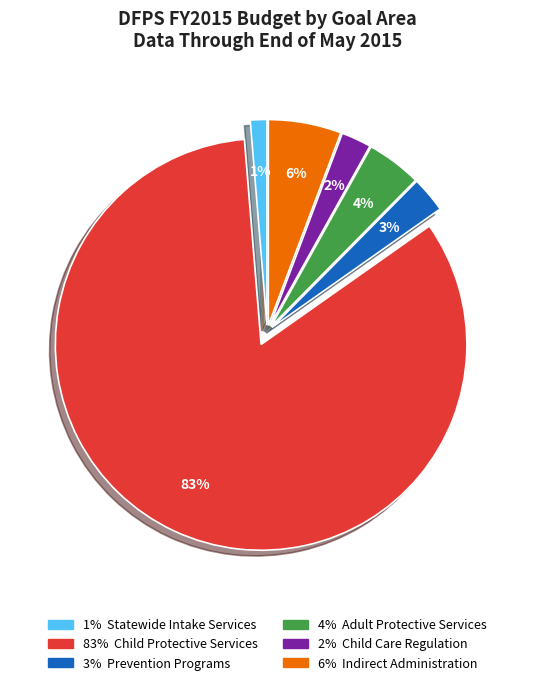

Does any single category account for the majority?

Yes